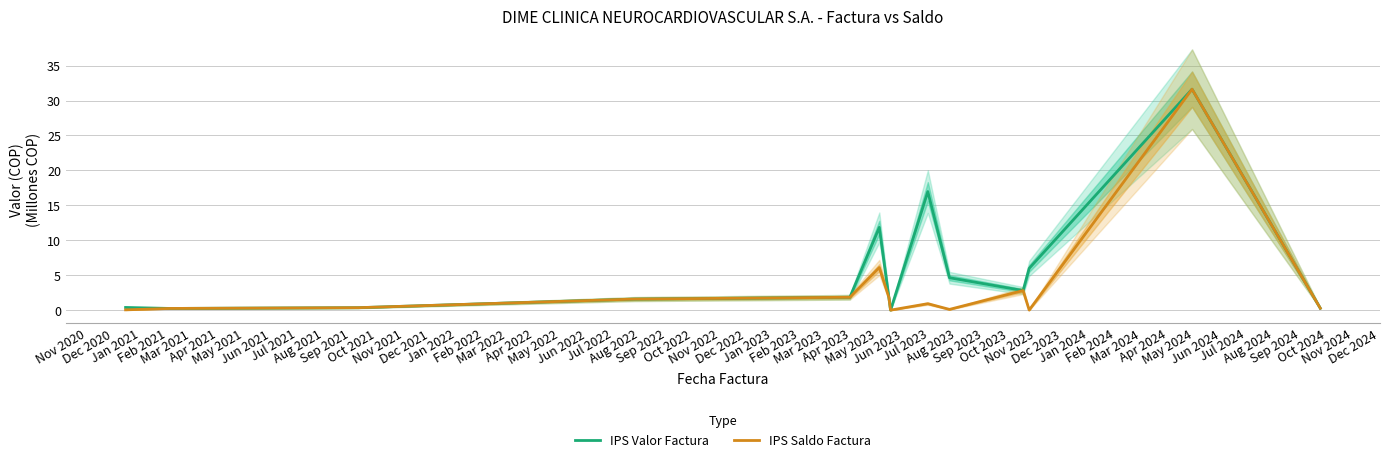

True or false: IPS Saldo Factura and IPS Valor Factura intersect in this chart.

False